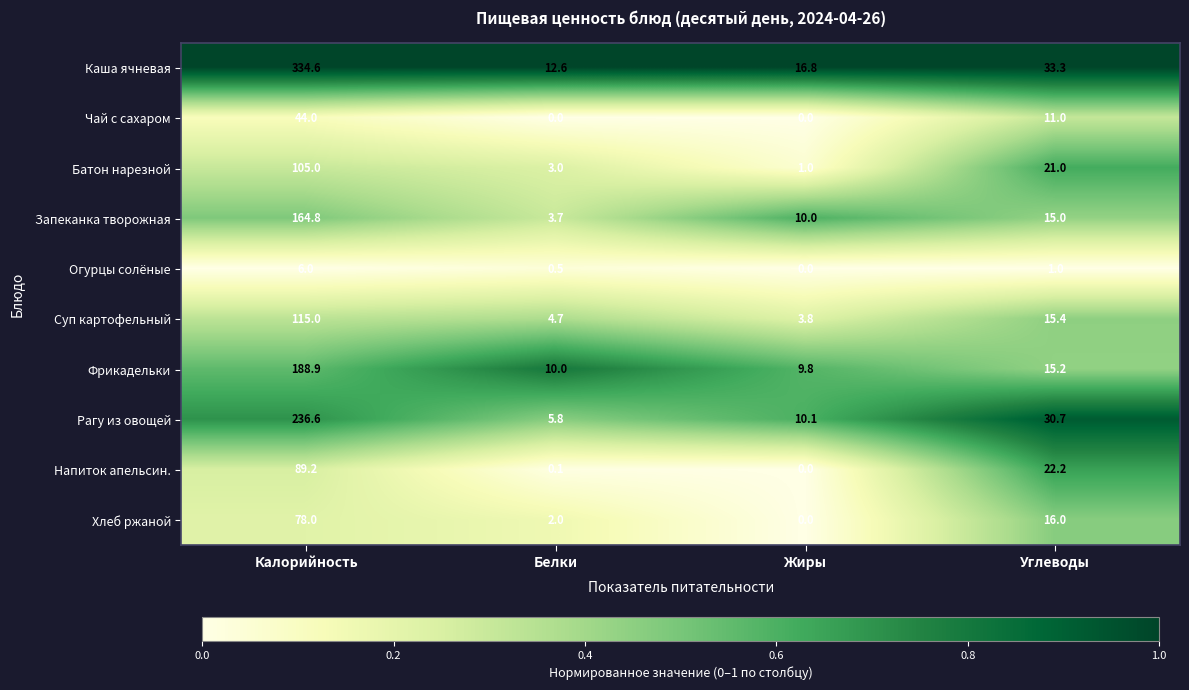

The Хлеб ржаной series shows 2.0 at Белки. True or false?

True